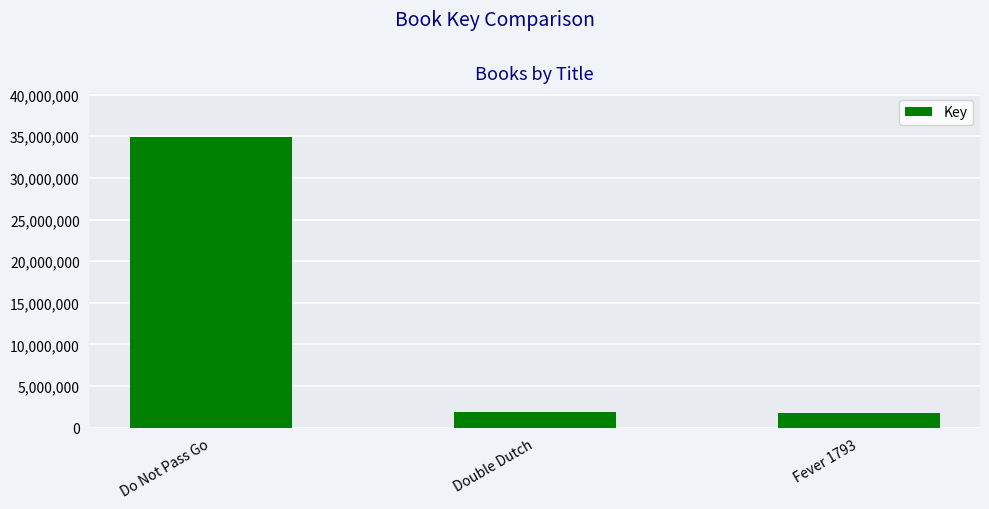

What is the change in value from Do Not Pass Go to Double Dutch?

-33057227